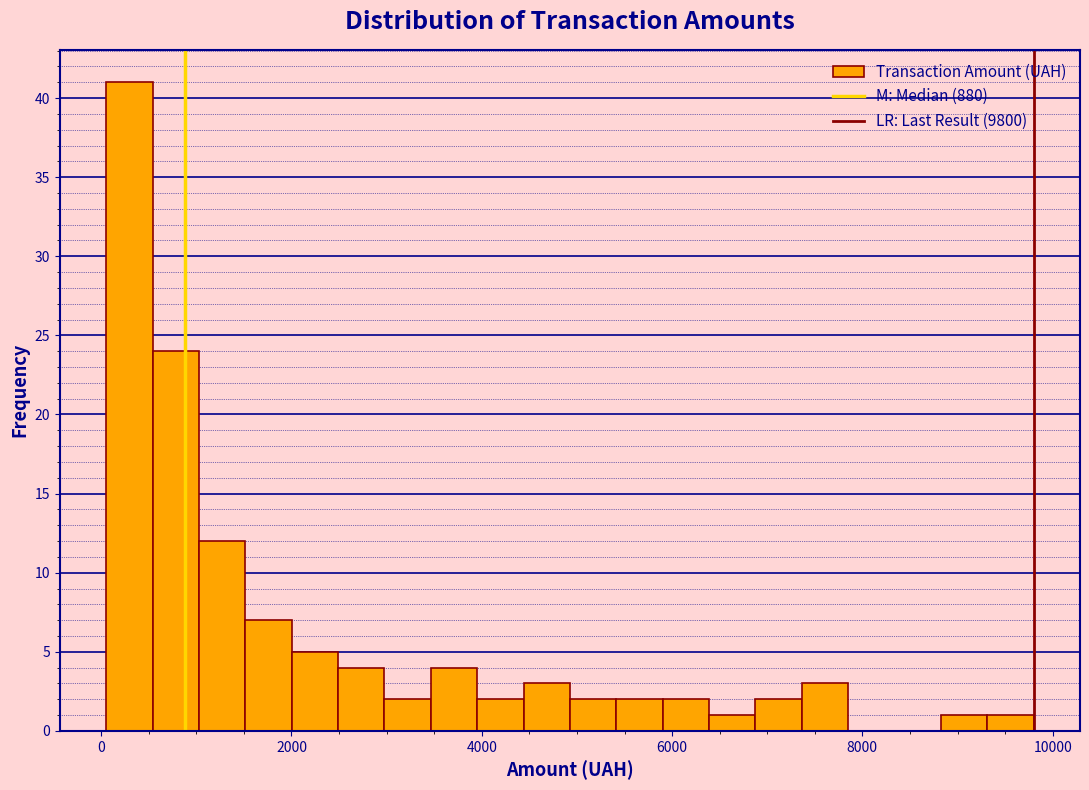

Around what value on the x-axis is the tallest bar? Give the approximate position of its centre, as read against the axis.

200